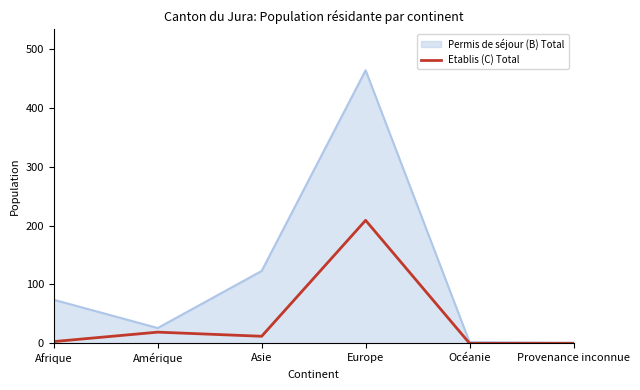

Rank the series by their average value, from highest to lowest.

Permis de séjour (B) Total, Etablis (C) Total